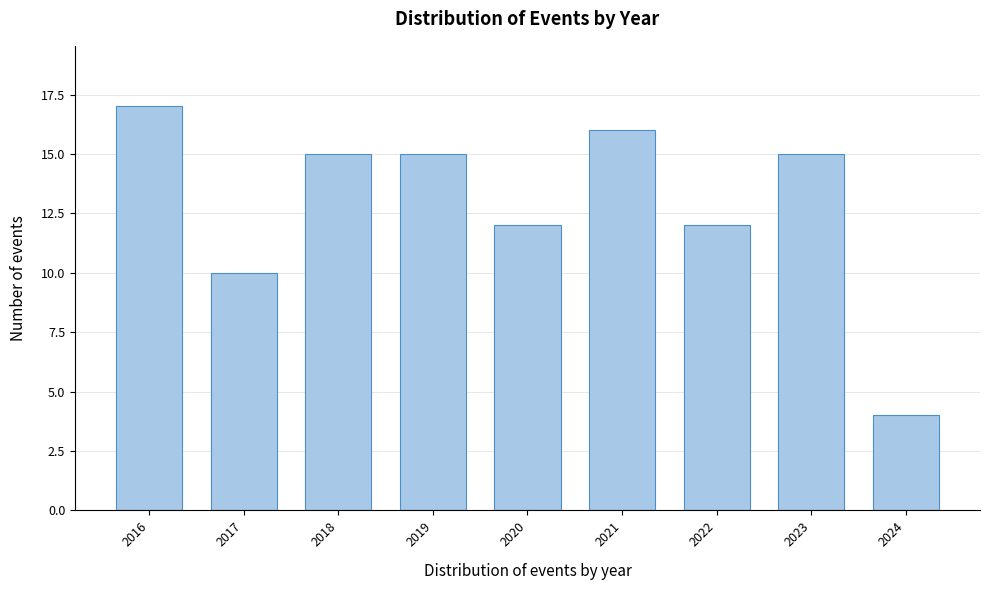

Reading left to right, list all the values displayed in this chart.

2016=17	2017=10	2018=15	2019=15	2020=12	2021=16	2022=12	2023=15	2024=4